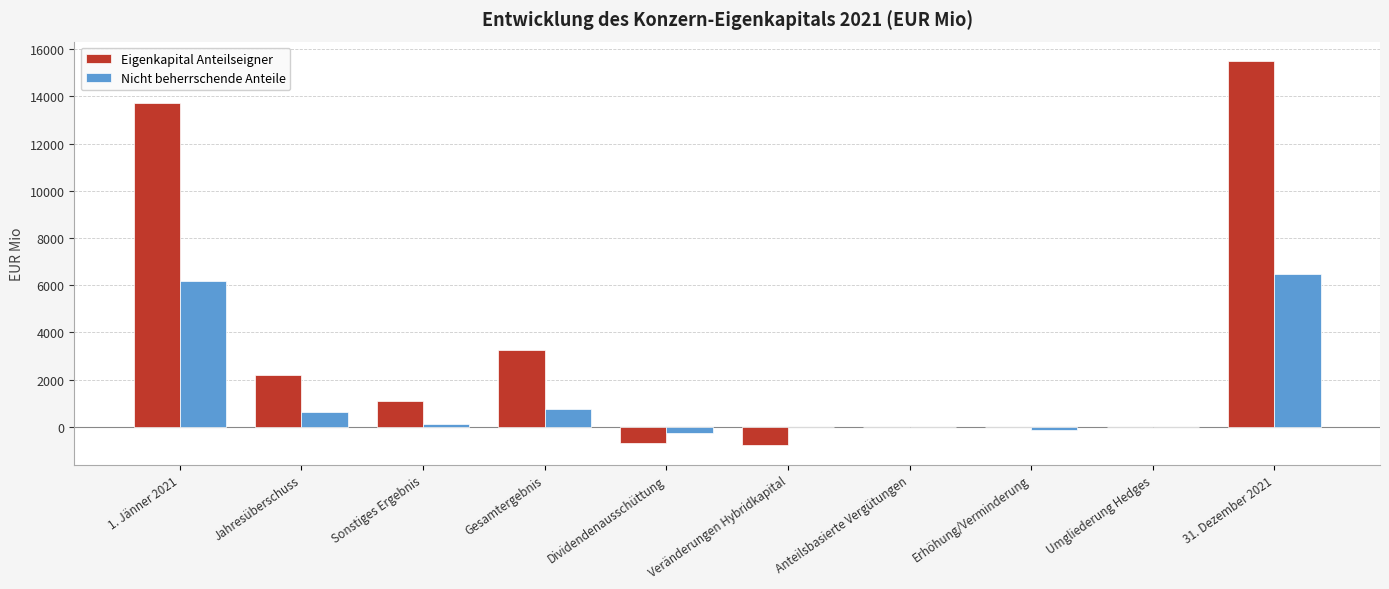

What is the maximum value for Nicht beherrschende Anteile?

6491